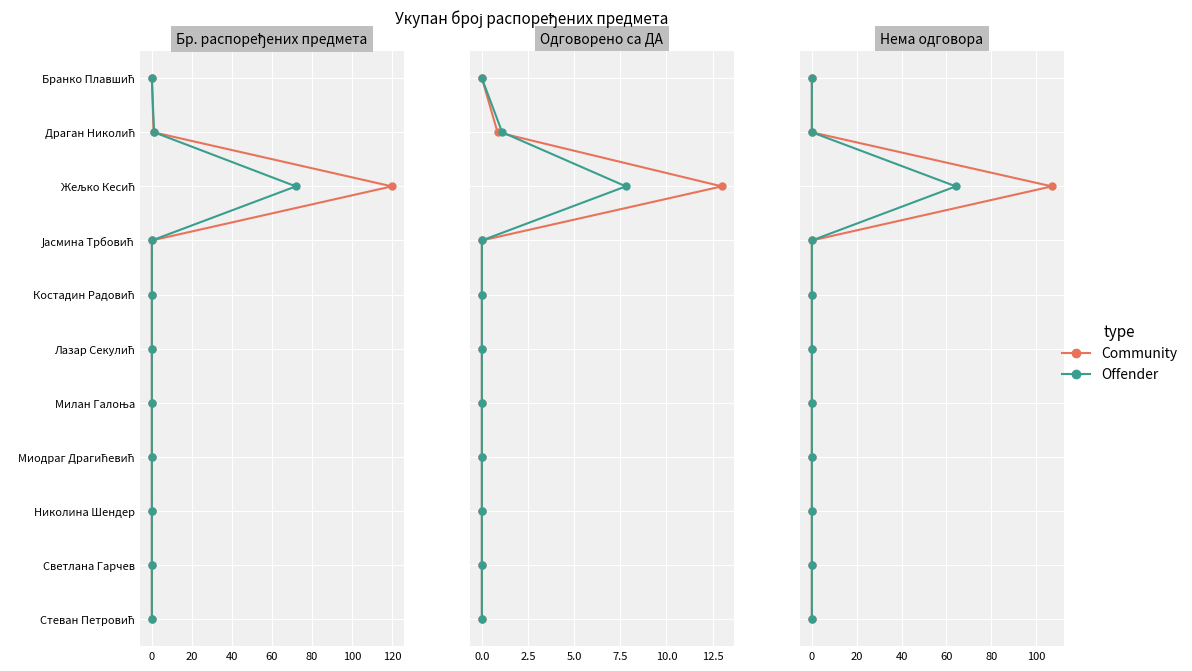

Which series has the widest spread of values?

Community